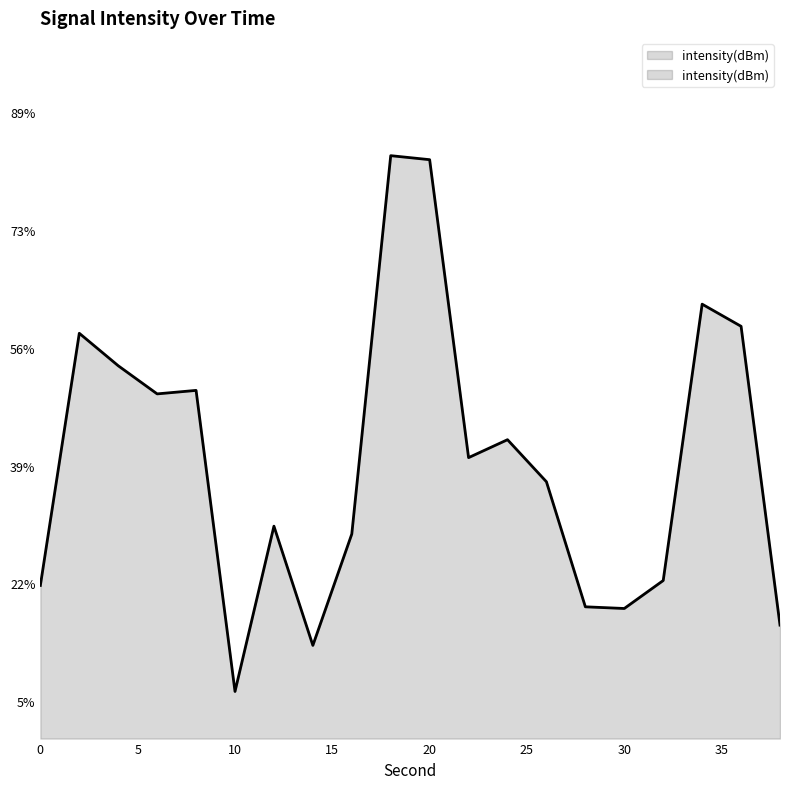

True or false: the data shows 22.7 at 20.

False